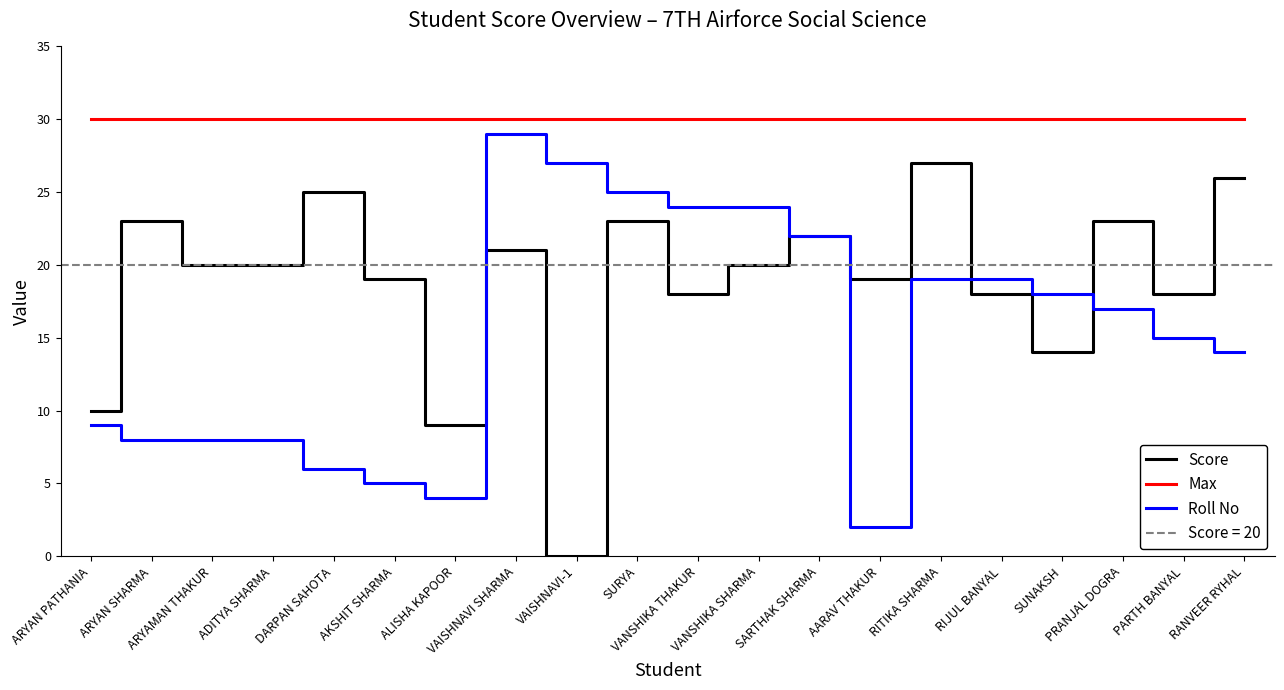

Which series has the largest total across all categories?

Max